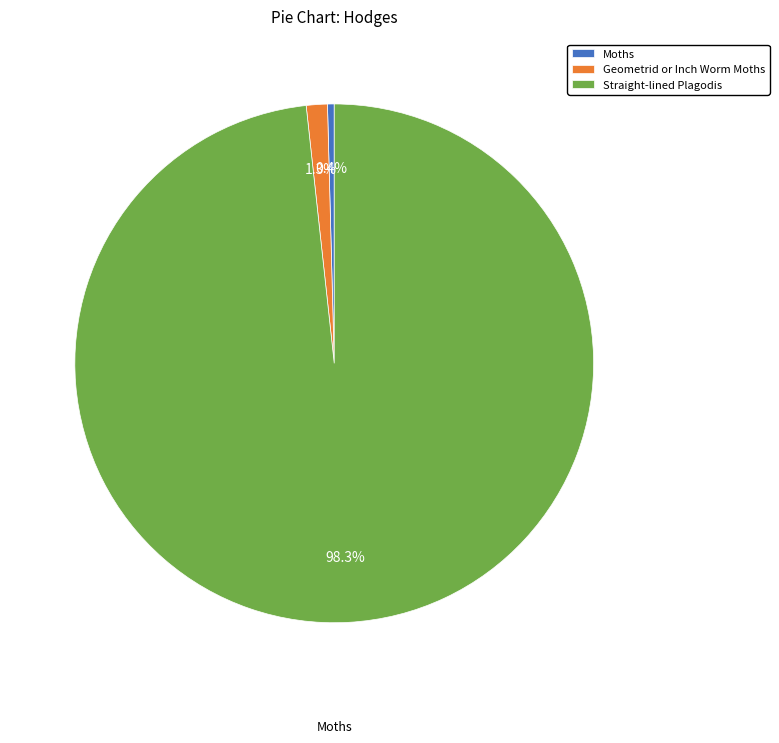

To the nearest percent, what is the difference between the Geometrid or Inch Worm Moths and Straight-lined Plagodis slice percentages?

97%